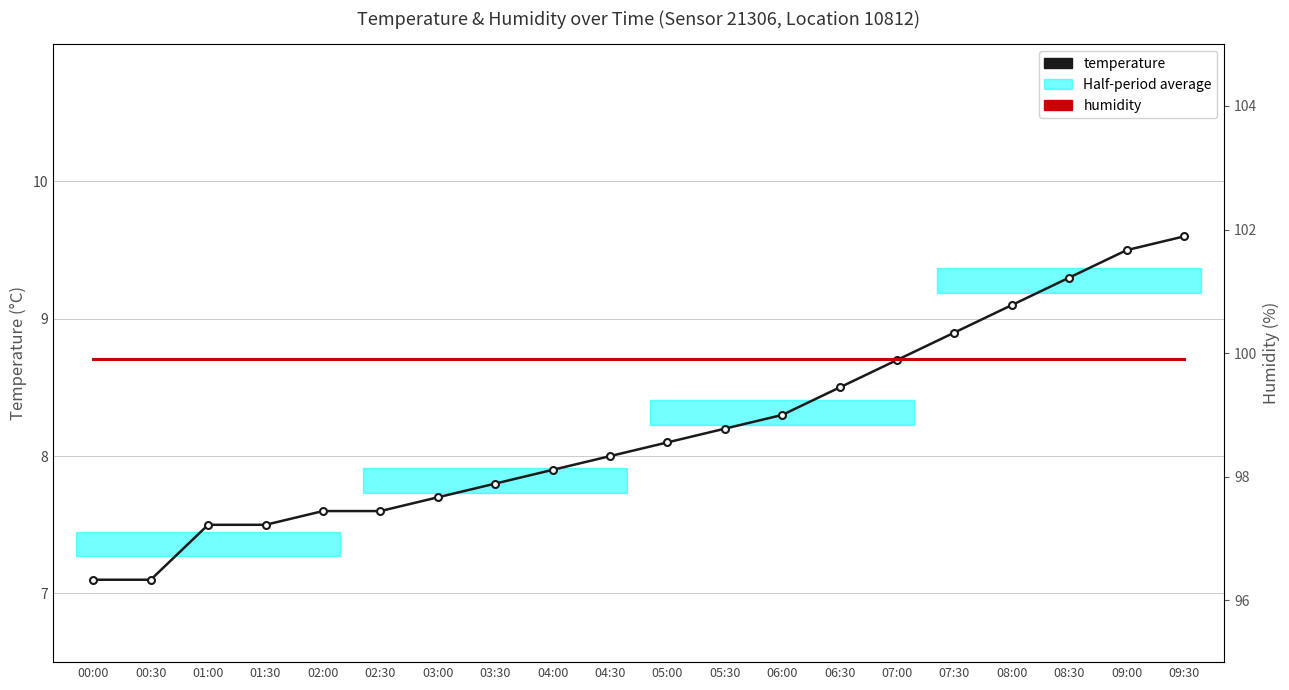

What is the approximate value of temperature at 01:00?

7.5